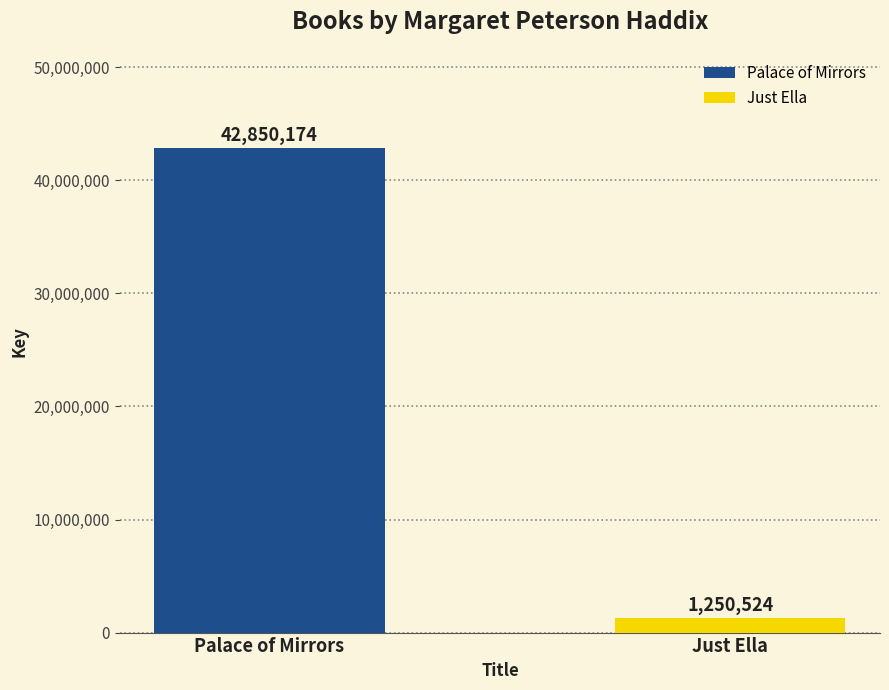

Which category has the highest value across all series?

Palace of Mirrors